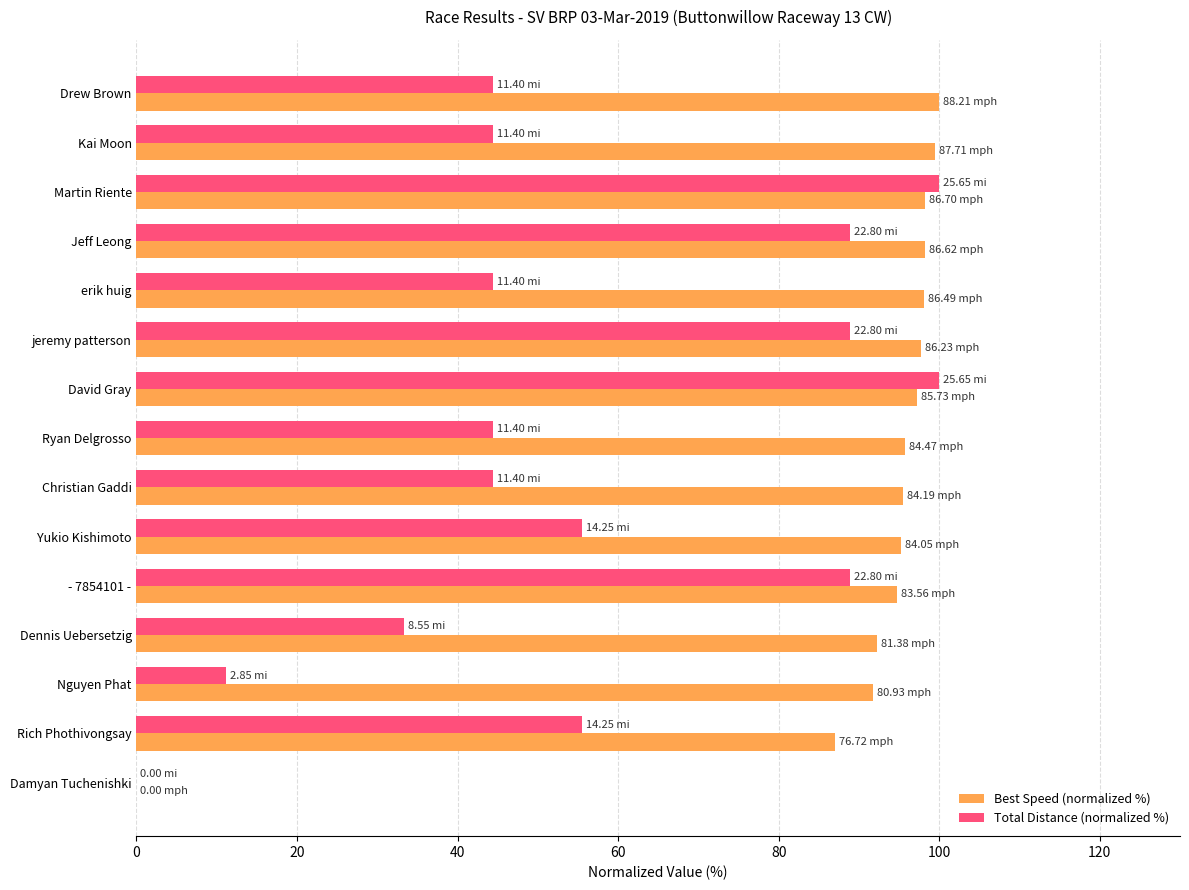

What is the sum of all Total Distance (normalized %) values?

844.4